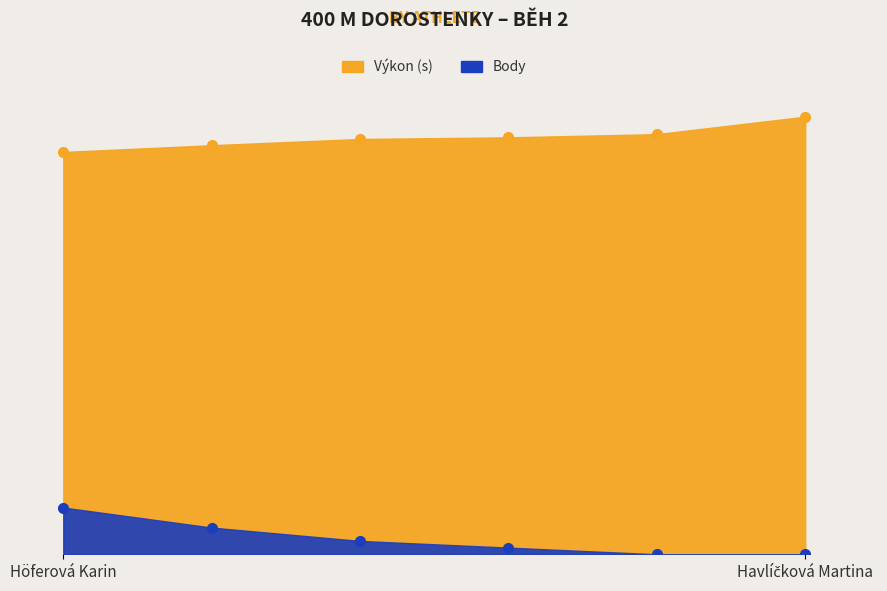

Which has a higher value, Meczlová Veronika or Vavrečková Markéta?

Meczlová Veronika